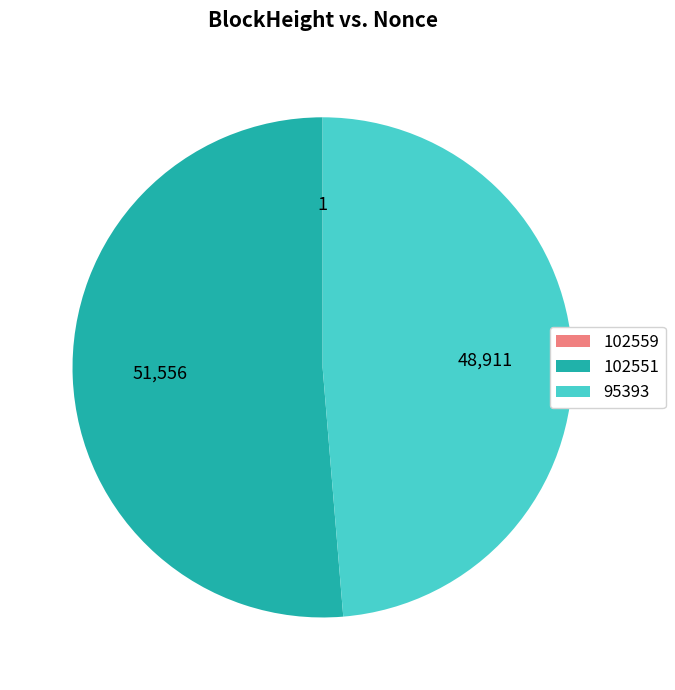

What is the largest slice in the pie chart?

102551